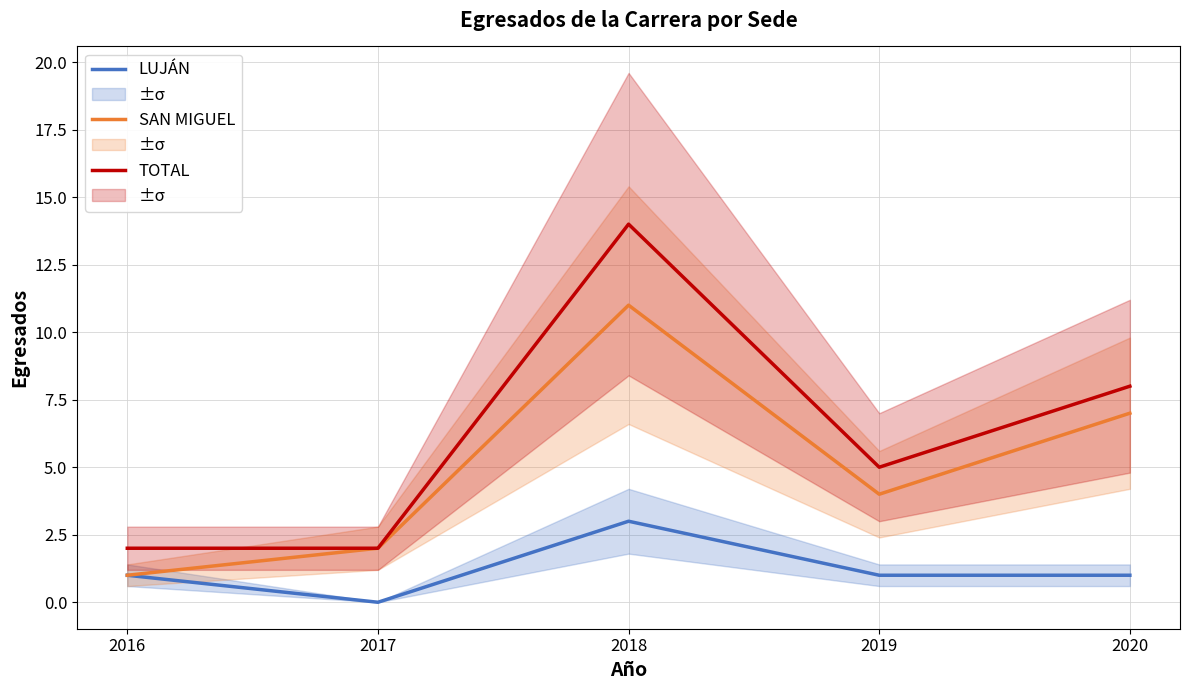

What is the total value across all series at 2018?

28